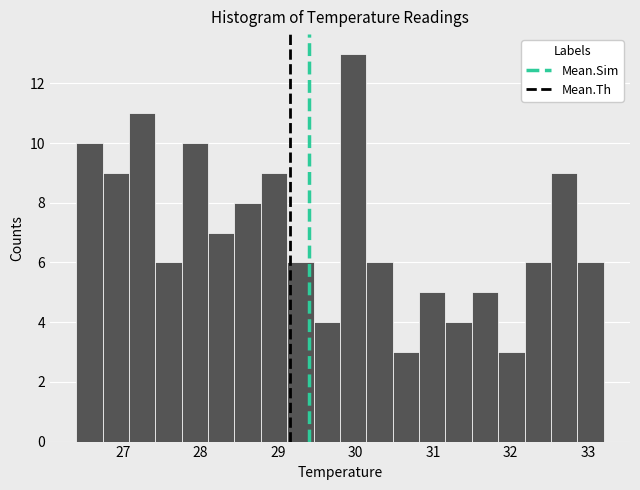

Read against the x-axis, roughly where is the centre of the tallest bar?

30.0